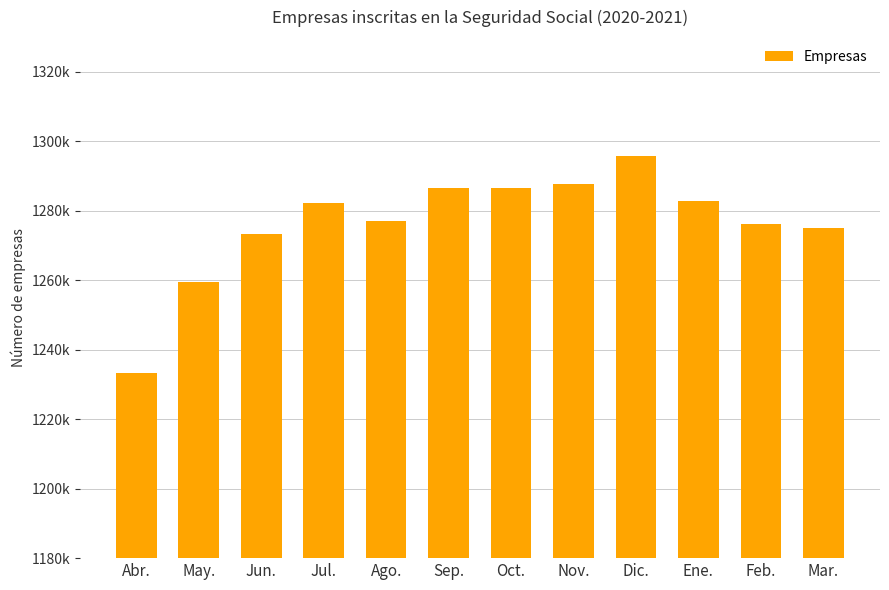

List the labels in order of value, smallest first.

Abr., May., Jun., Mar., Feb., Ago., Jul., Ene., Oct., Sep., Nov., Dic.